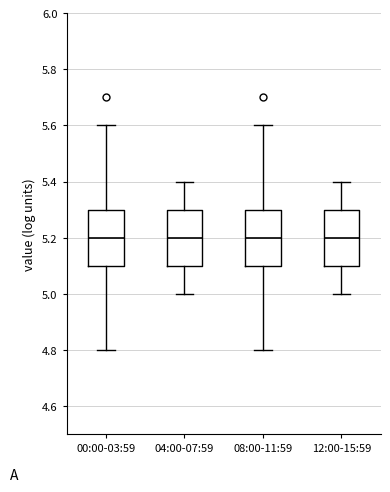

Where is the upper edge of the box for 00:00-03:59 on the y-axis? The values are not printed on the chart, so give them approximately, as read against the axis.

5.3